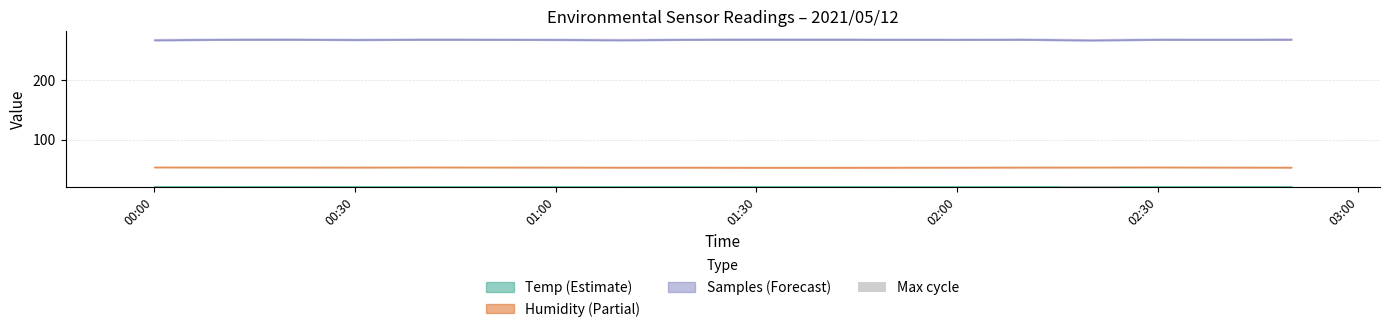

What is the difference between the maximum and second lowest values?

1.2